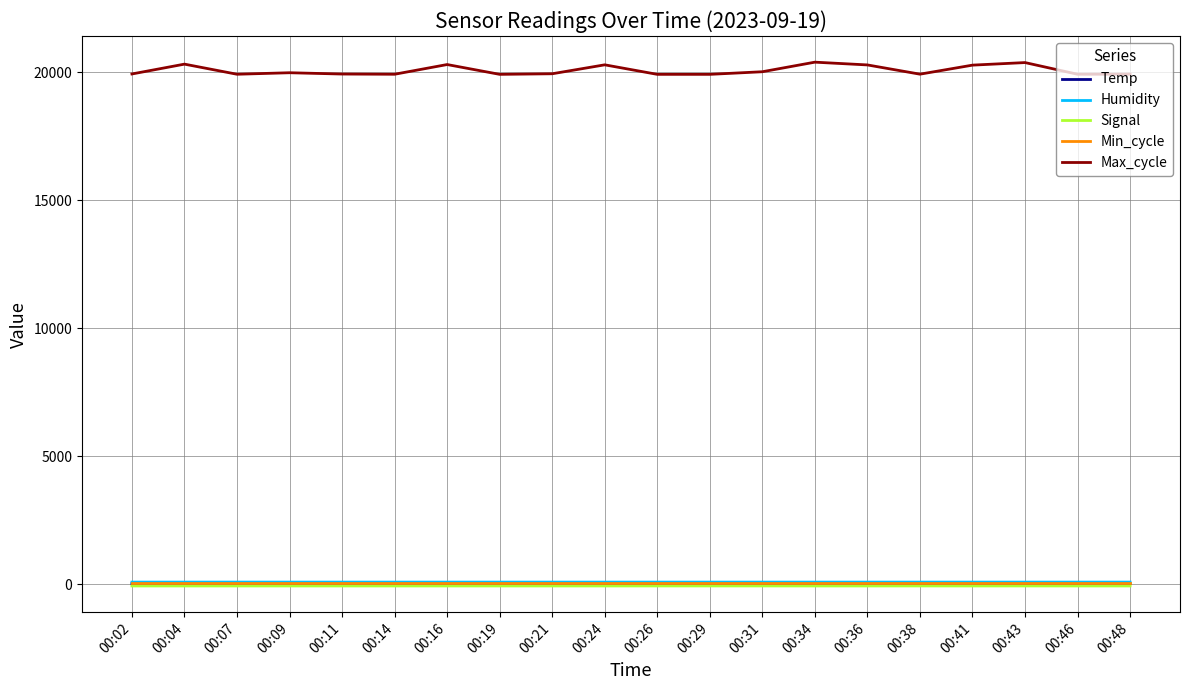

True or false: Max_cycle has a value of 19913.0 at 00:19.

True